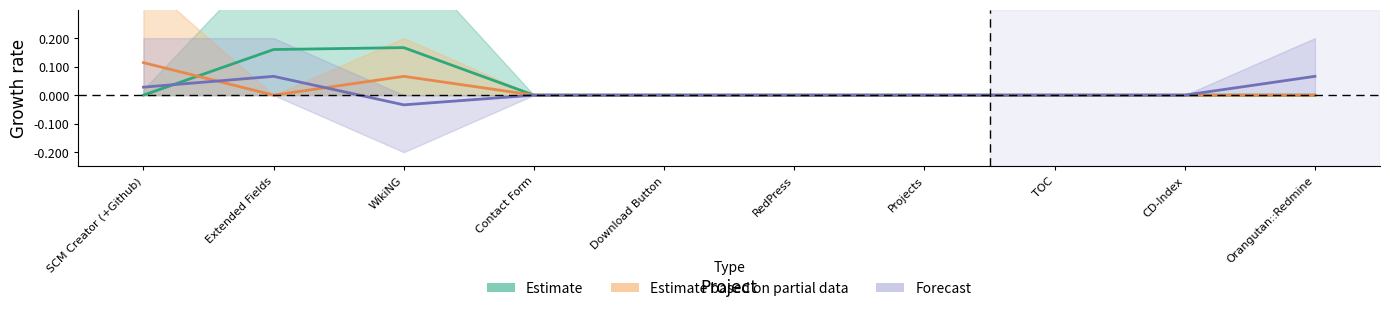

At which label does Estimate reach its minimum?

SCM Creator (+Github)